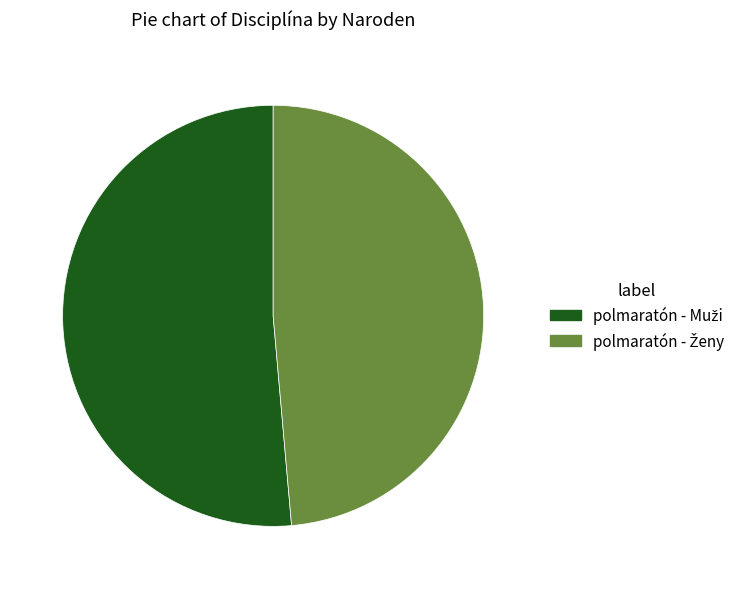

Does any single category account for the majority?

Yes